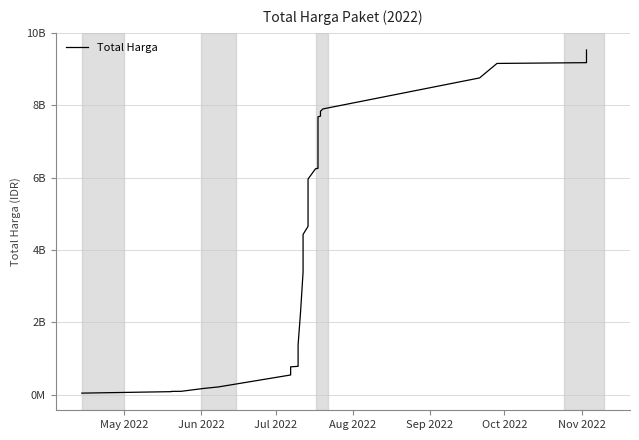

What is the difference between the maximum and second lowest values?

9450644218